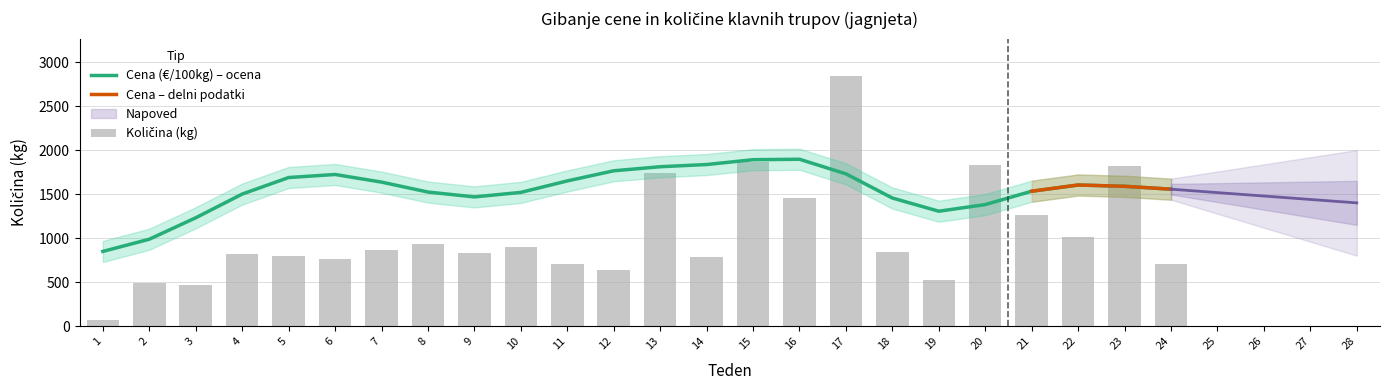

What is the ratio of the value at 6 to the value at 13?

0.4